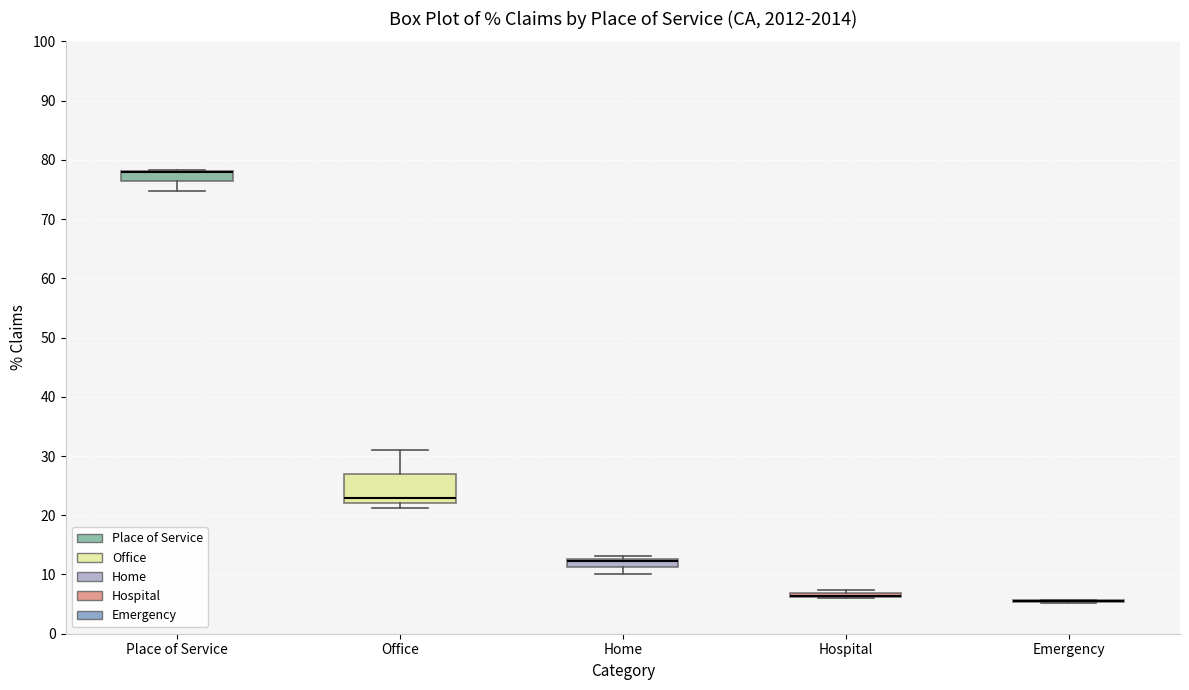

Where is the lower edge of the box for Place of Service on the y-axis? The values are not printed on the chart, so give them approximately, as read against the axis.

76